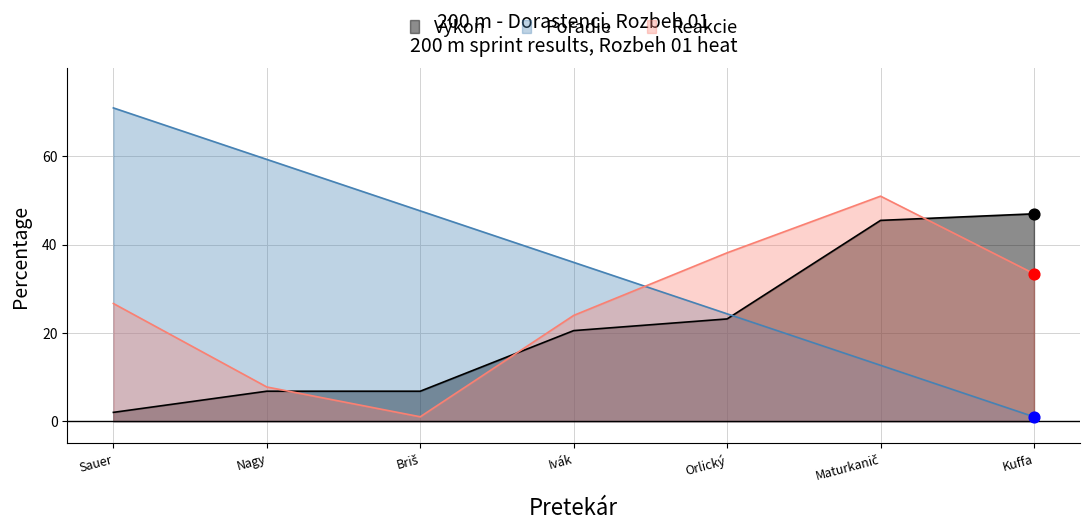

Is the value of Poradie at Kuffa greater than the value of Reakcie at Sauer?

No